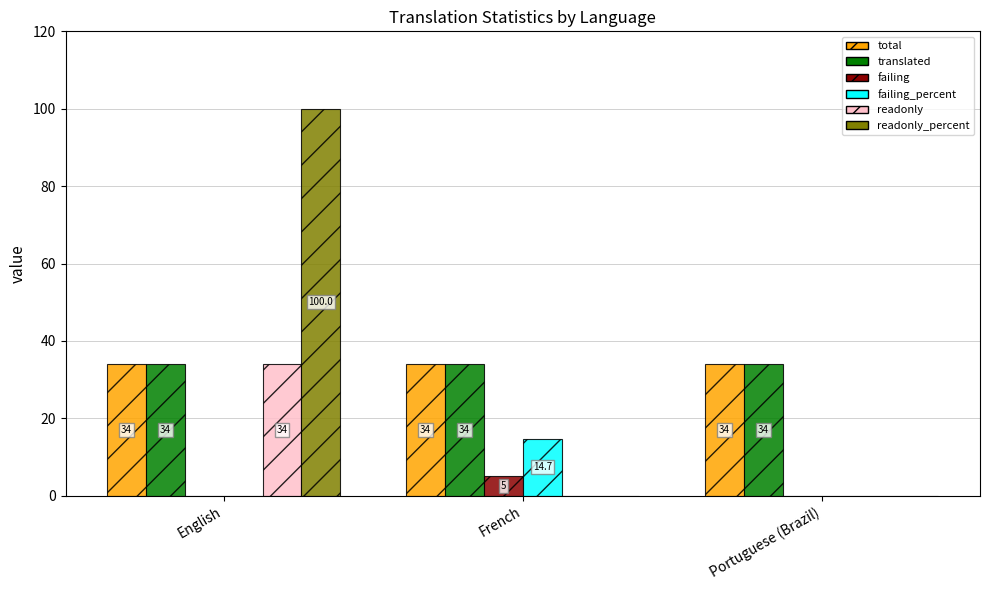

What is the sum of the readonly_percent values at English and Portuguese (Brazil)?

100.0